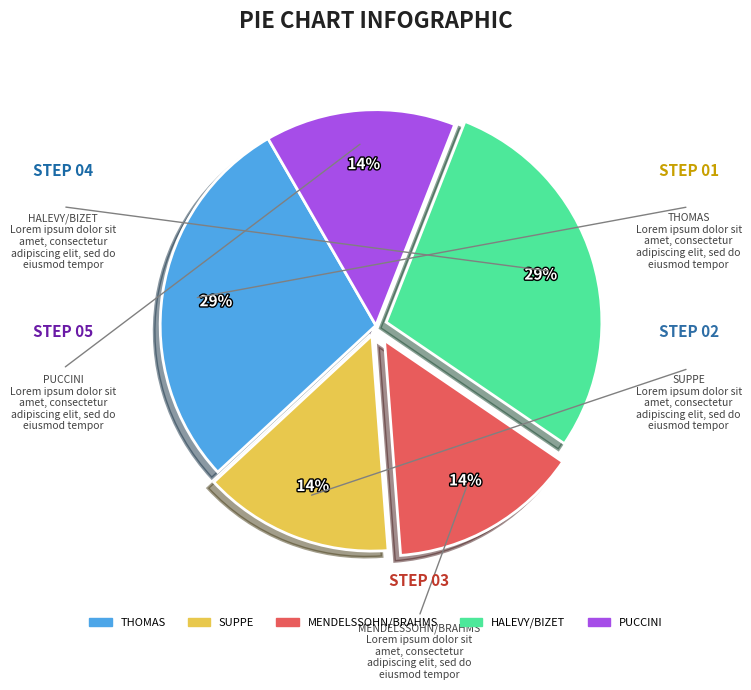

Which has a higher value, SUPPE or THOMAS?

THOMAS